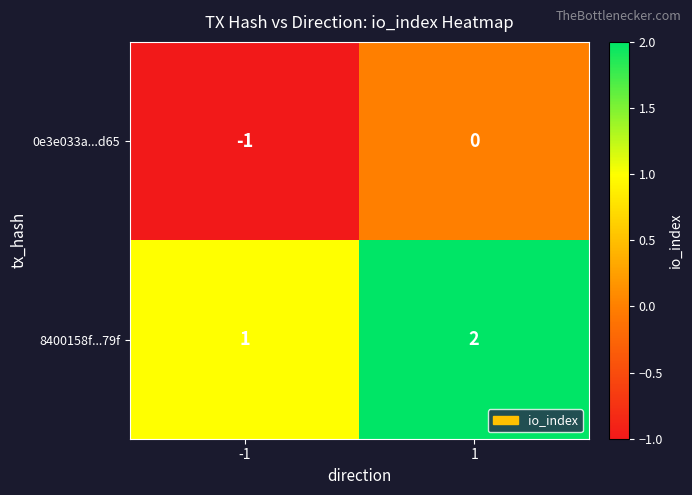

Is it true that 0e3e033a...d65 equals 0 at -1?

False